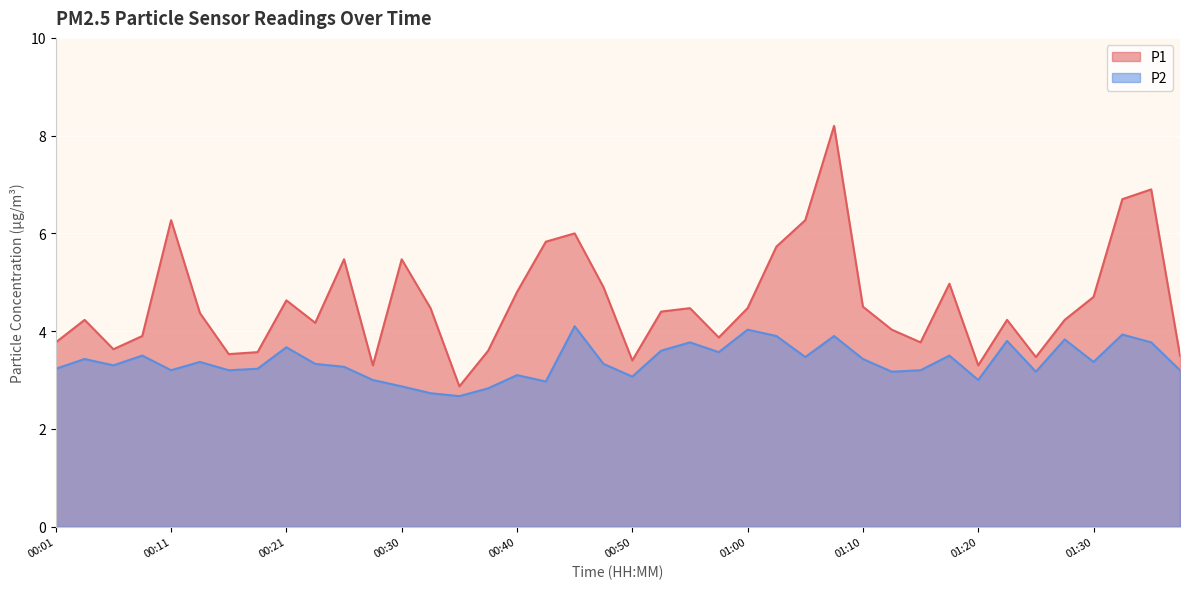

Reading right to left, list all the values displayed in this chart.

P1: 01:37=3.5	01:34=6.9	01:32=6.7	01:30=4.7	01:27=4.2	01:25=3.5	01:22=4.2	01:20=3.3	01:17=5.0	01:15=3.8	01:12=4.0	01:10=4.5	01:07=8.2	01:05=6.3	01:02=5.7	01:00=4.5	00:57=3.9	00:55=4.5	00:52=4.4	00:50=3.4	00:48=4.9	00:45=6.0	00:43=5.8	00:40=4.8	00:38=3.6	00:35=2.9	00:33=4.5	00:30=5.5	00:28=3.3	00:25=5.5	00:23=4.2	00:21=4.6	00:18=3.6	00:16=3.5	00:13=4.4	00:11=6.3	00:08=3.9	00:06=3.6	00:03=4.2	00:01=3.8
P2: 01:37=3.2	01:34=3.8	01:32=3.9	01:30=3.4	01:27=3.8	01:25=3.2	01:22=3.8	01:20=3.0	01:17=3.5	01:15=3.2	01:12=3.2	01:10=3.4	01:07=3.9	01:05=3.5	01:02=3.9	01:00=4.0	00:57=3.6	00:55=3.8	00:52=3.6	00:50=3.1	00:48=3.3	00:45=4.1	00:43=3.0	00:40=3.1	00:38=2.8	00:35=2.7	00:33=2.7	00:30=2.9	00:28=3.0	00:25=3.3	00:23=3.3	00:21=3.7	00:18=3.2	00:16=3.2	00:13=3.4	00:11=3.2	00:08=3.5	00:06=3.3	00:03=3.4	00:01=3.2